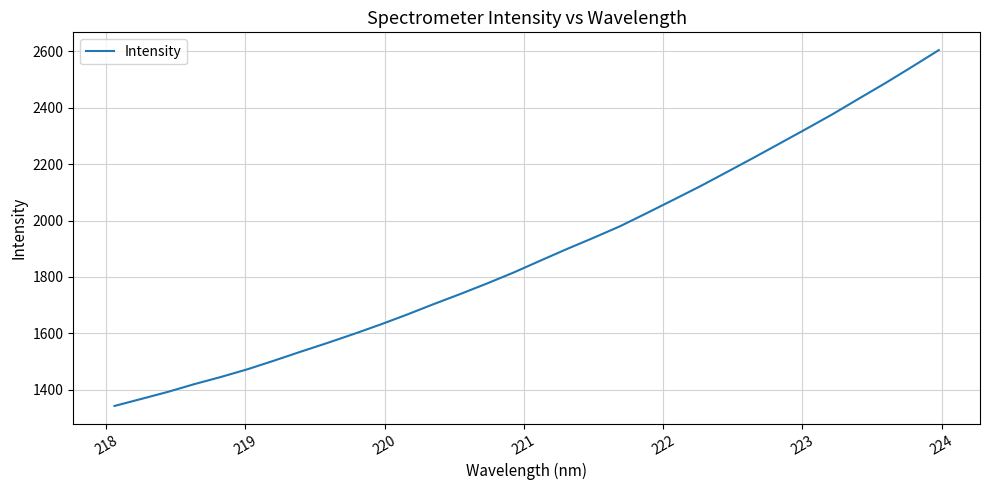

What is the greatest value displayed?

2603.7